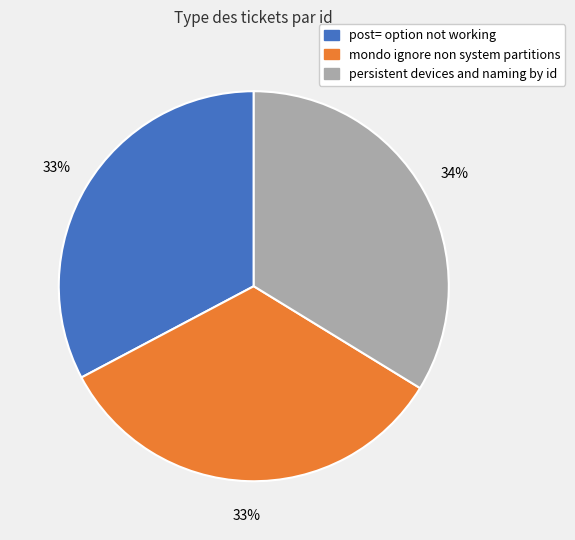

To the nearest percent, what percentage of the pie is persistent devices and naming by id?

34%